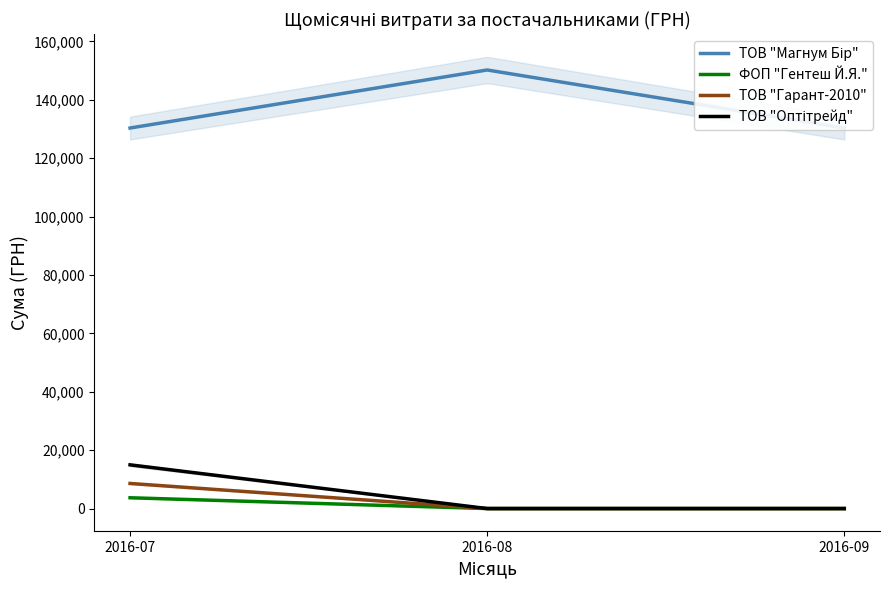

At how many categories does at least one series exceed 106444?

3